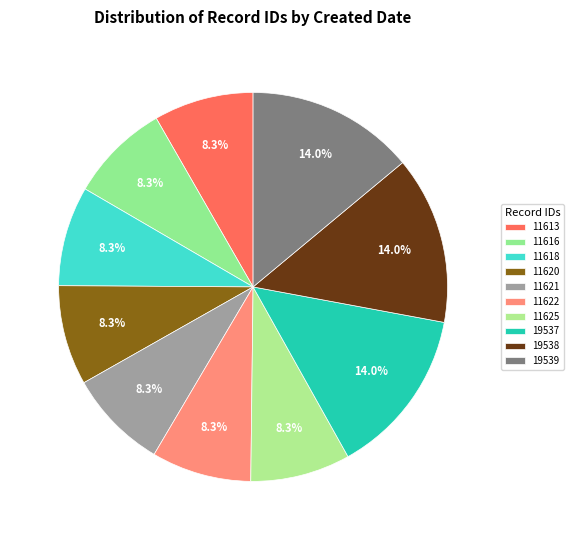

How many segments does this pie chart have?

10